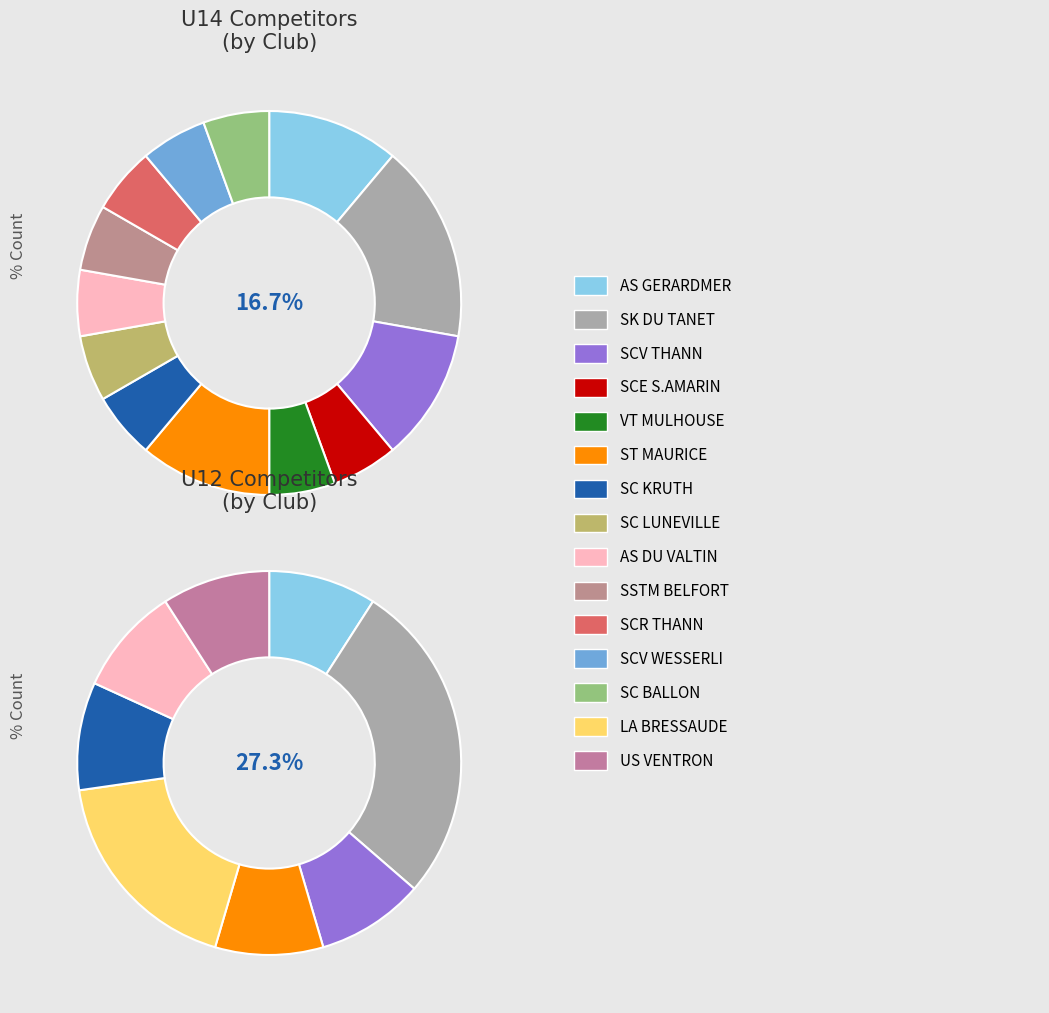

Is it true that LA BRESSAUDE is 1% of the pie?

False